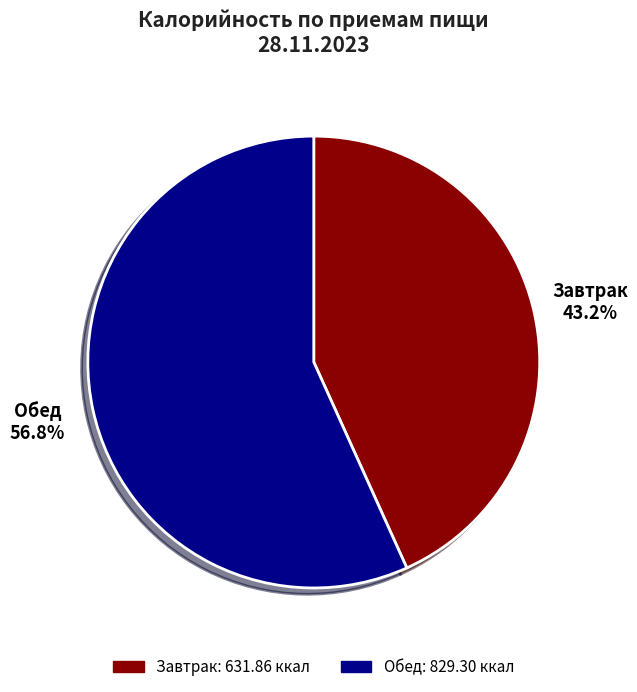

The Обед slice represents 57% of the pie. True or false?

True